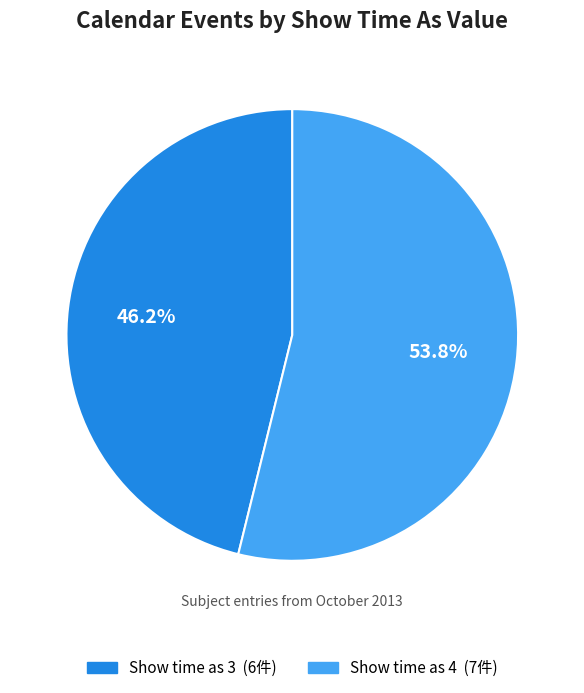

Is there a majority slice in this chart?

Yes